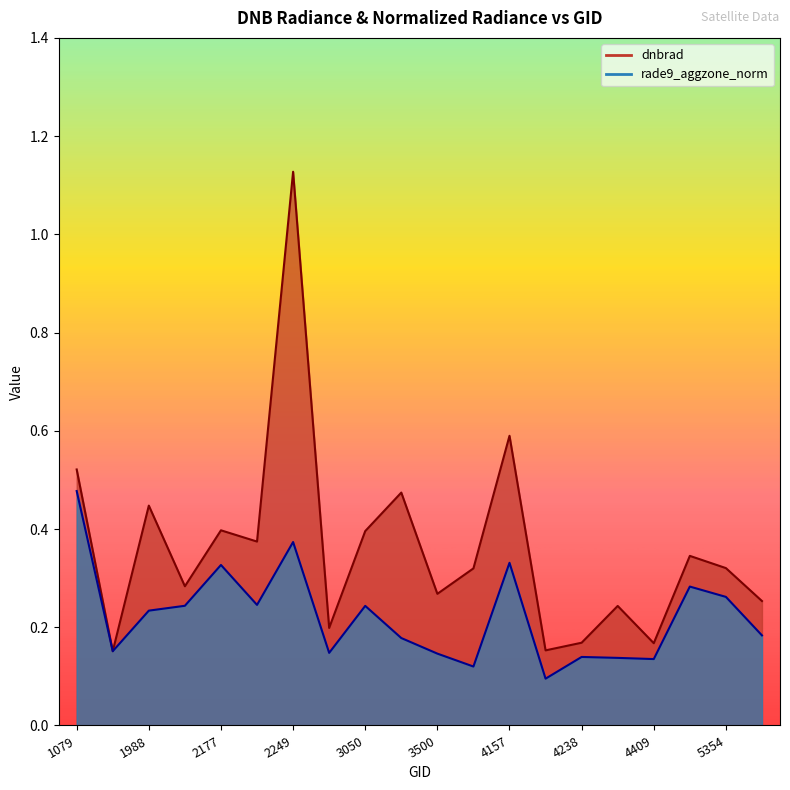

How many rade9_aggzone_norm values are between 0 and 1?

20